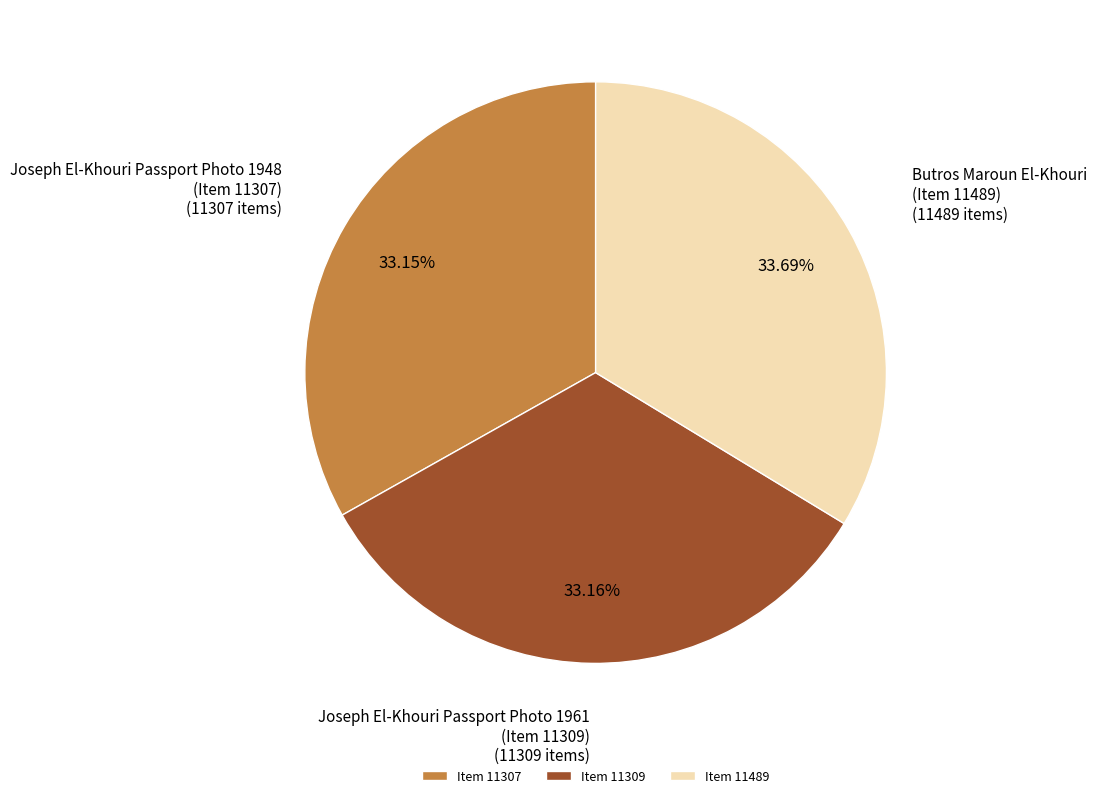

Is Joseph El-Khouri Passport Photo 1961 (Item 11309) the majority of the pie?

No